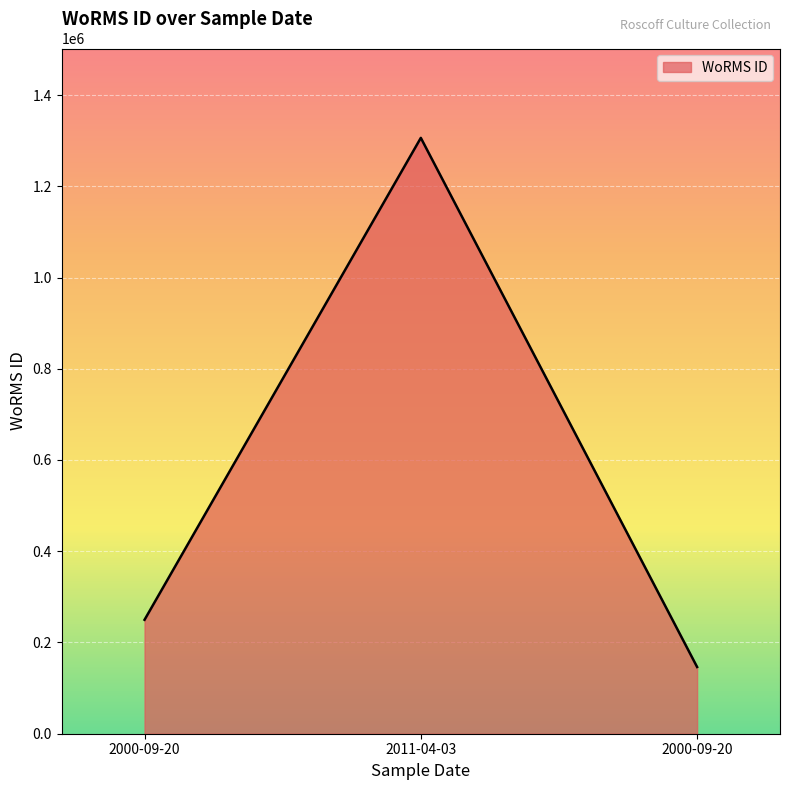

What is the difference between the second highest and minimum values?

103495